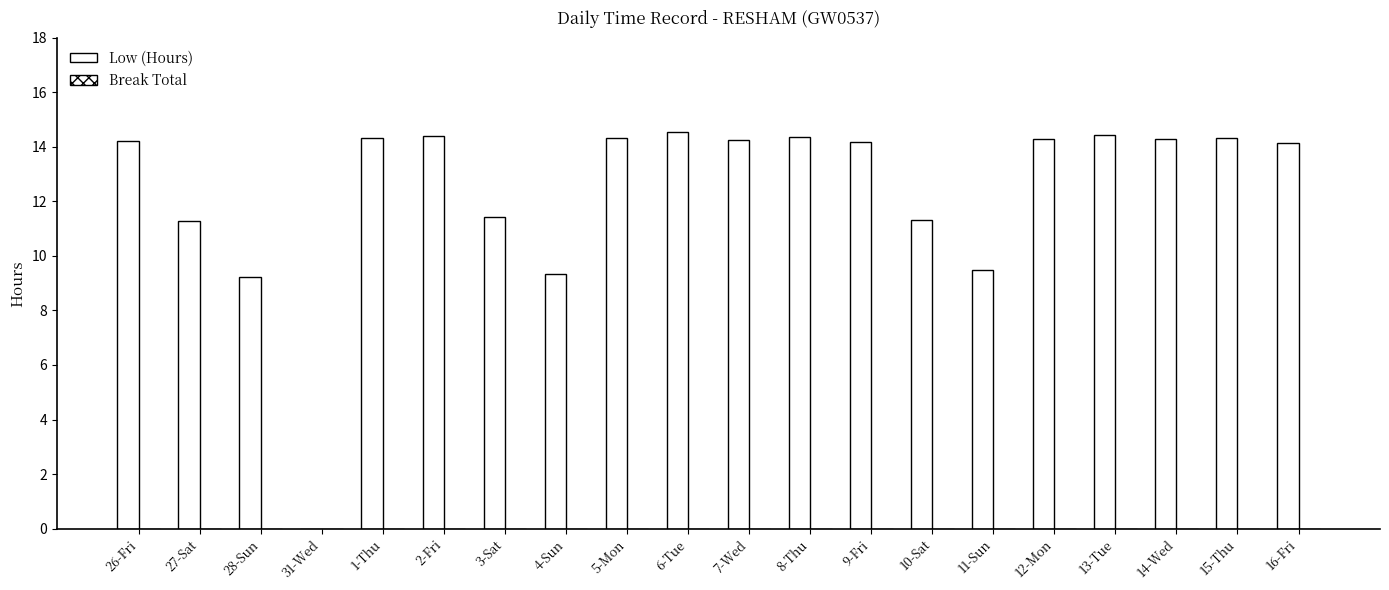

The chart shows a value of 6.2 at 6-Tue. True or false?

False